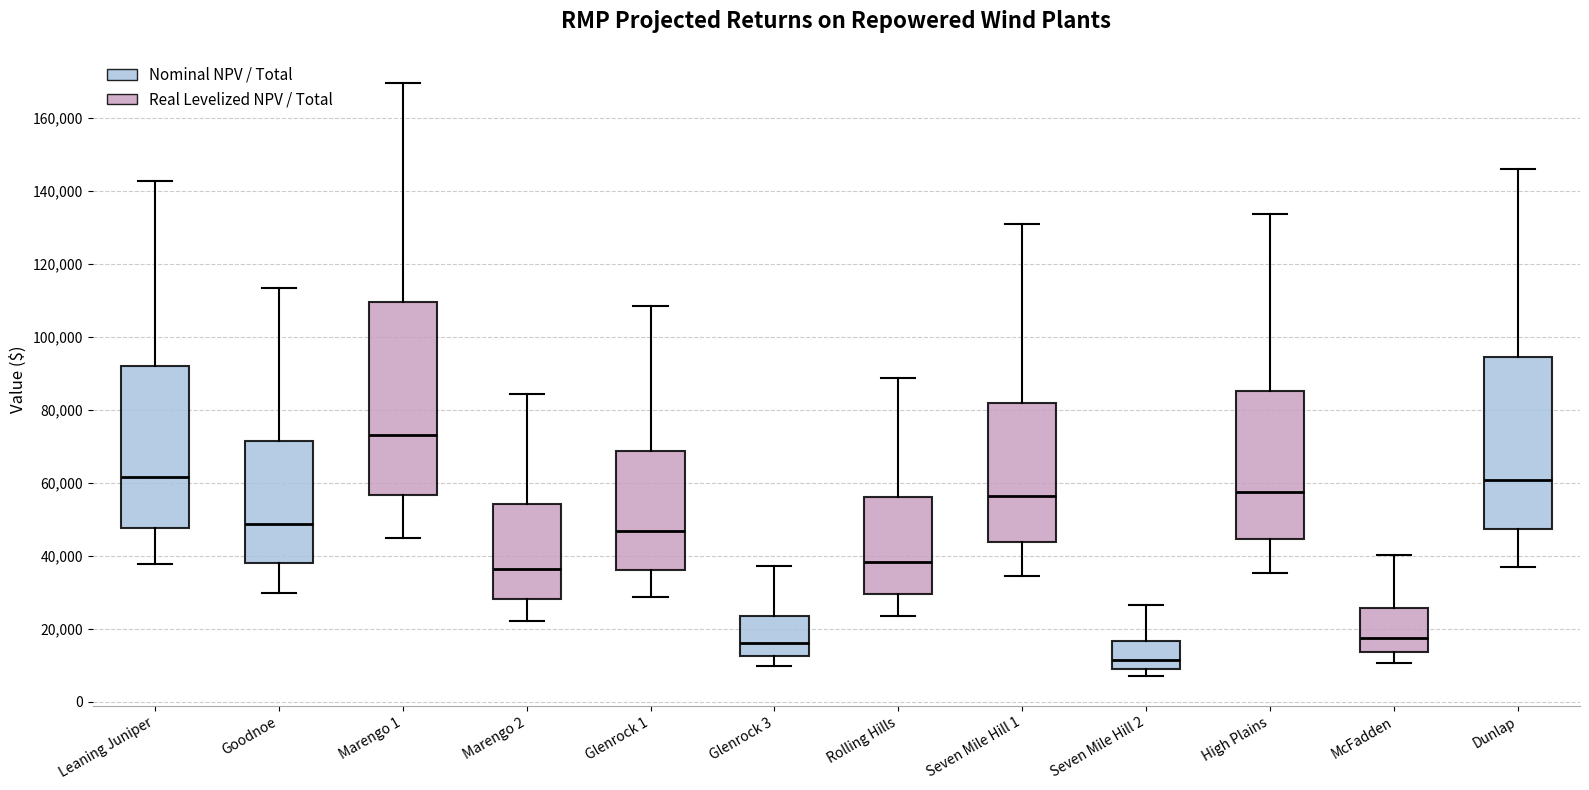

Which box is the tallest, from its lower edge to its upper edge?

Marengo 1